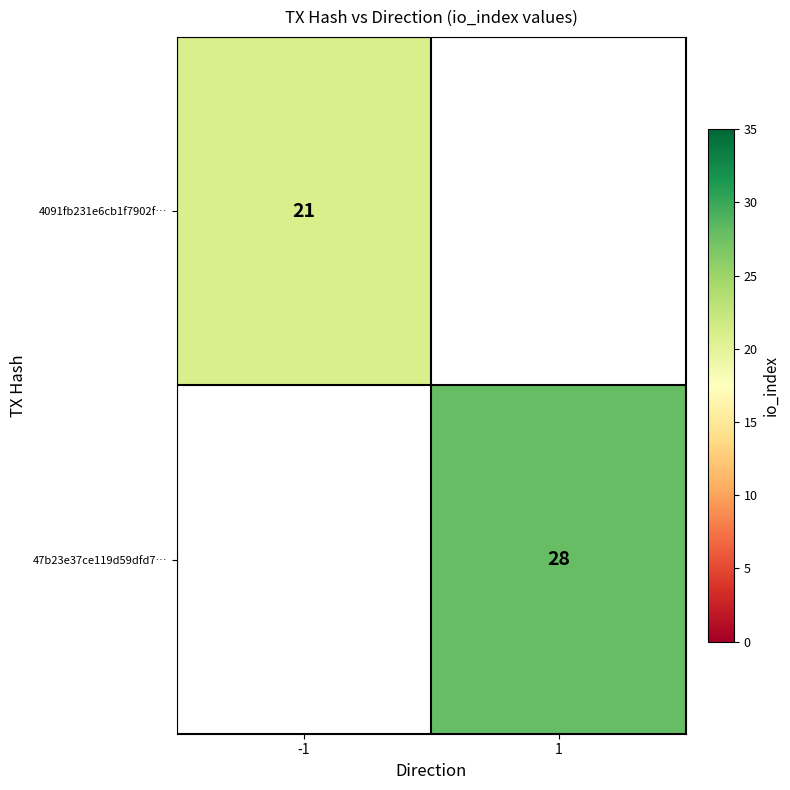

What is the smallest value displayed?

21.0